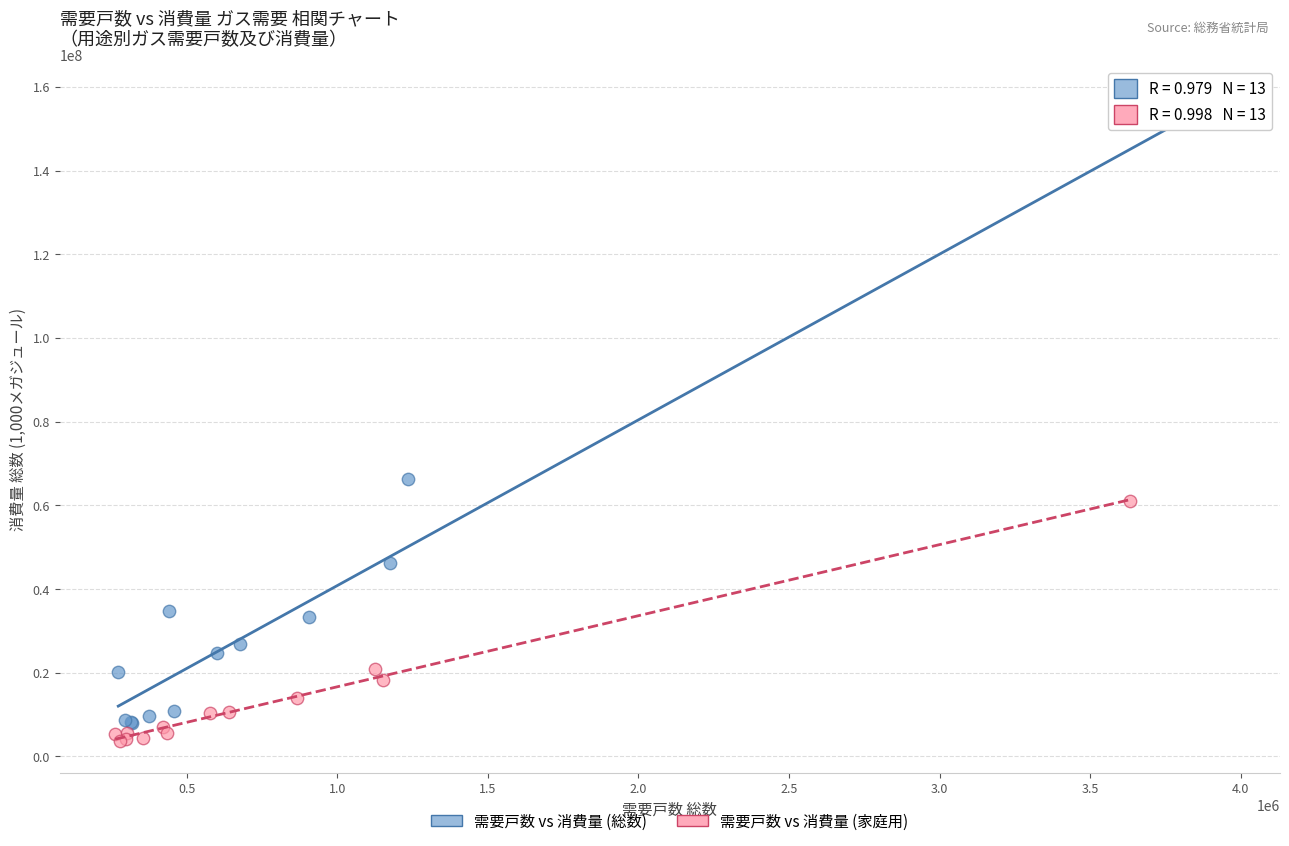

Which series has the largest Y range (max minus min)?

需要戸数 vs 消費量 (総数)